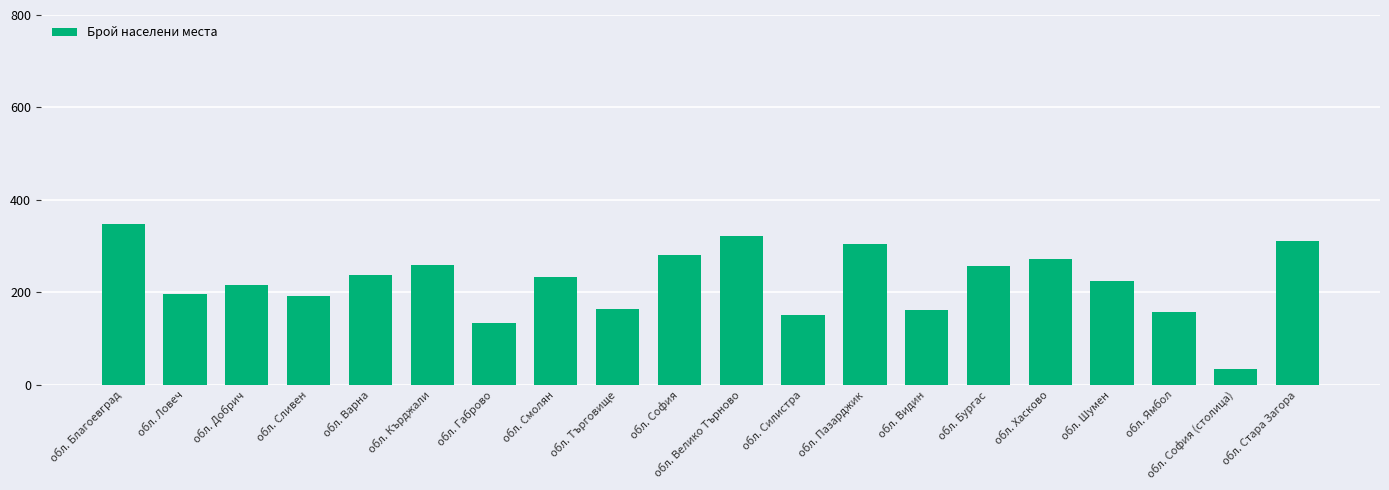

How many distinct data groups are displayed?

1